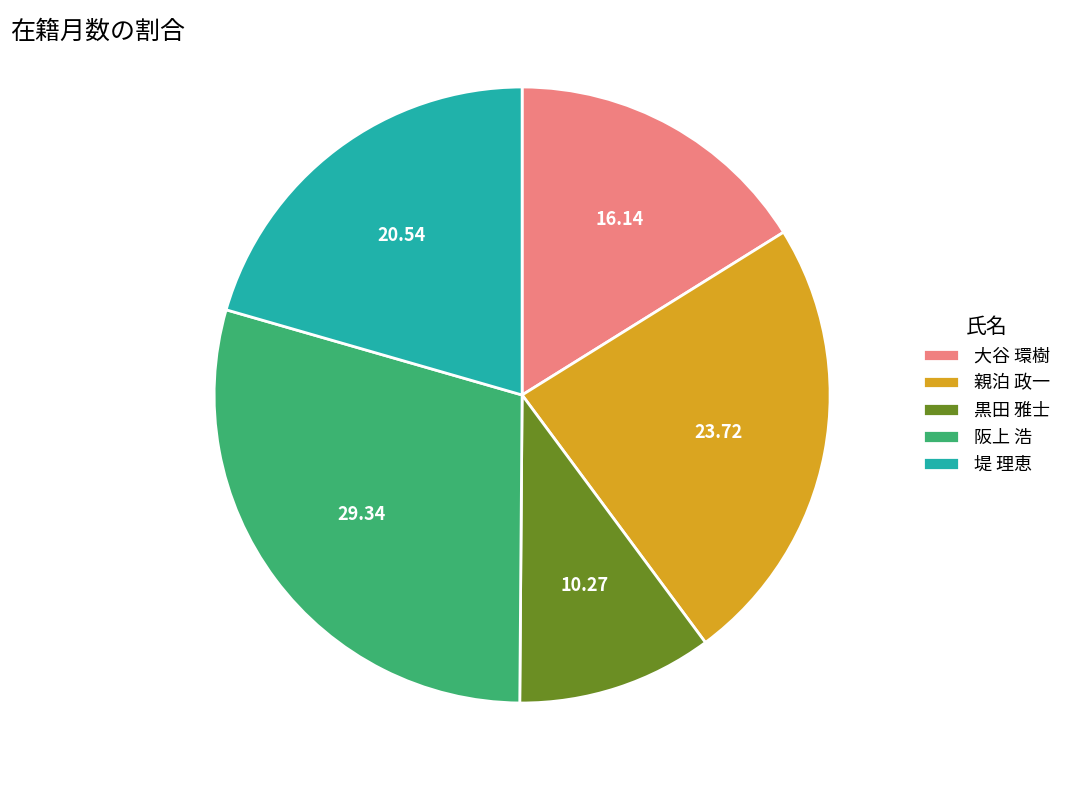

Between 黒田 雅士 and 大谷 環樹, which is larger?

大谷 環樹